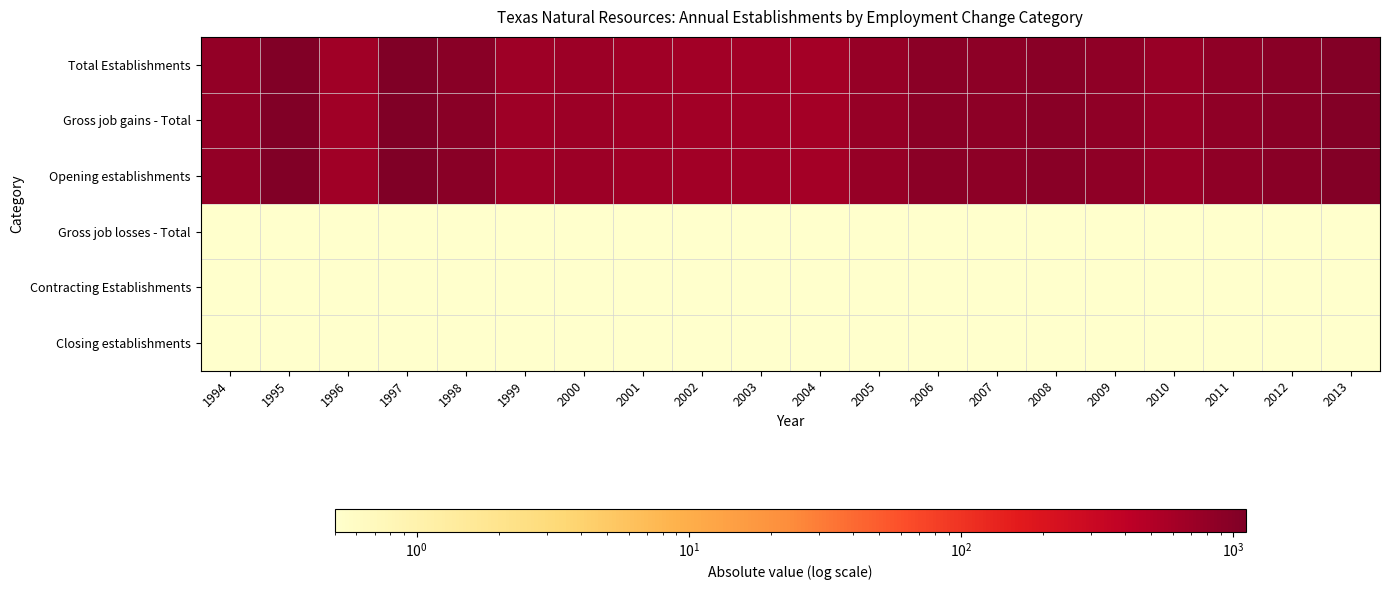

Which series has the largest range (max minus min)?

Total Establishments